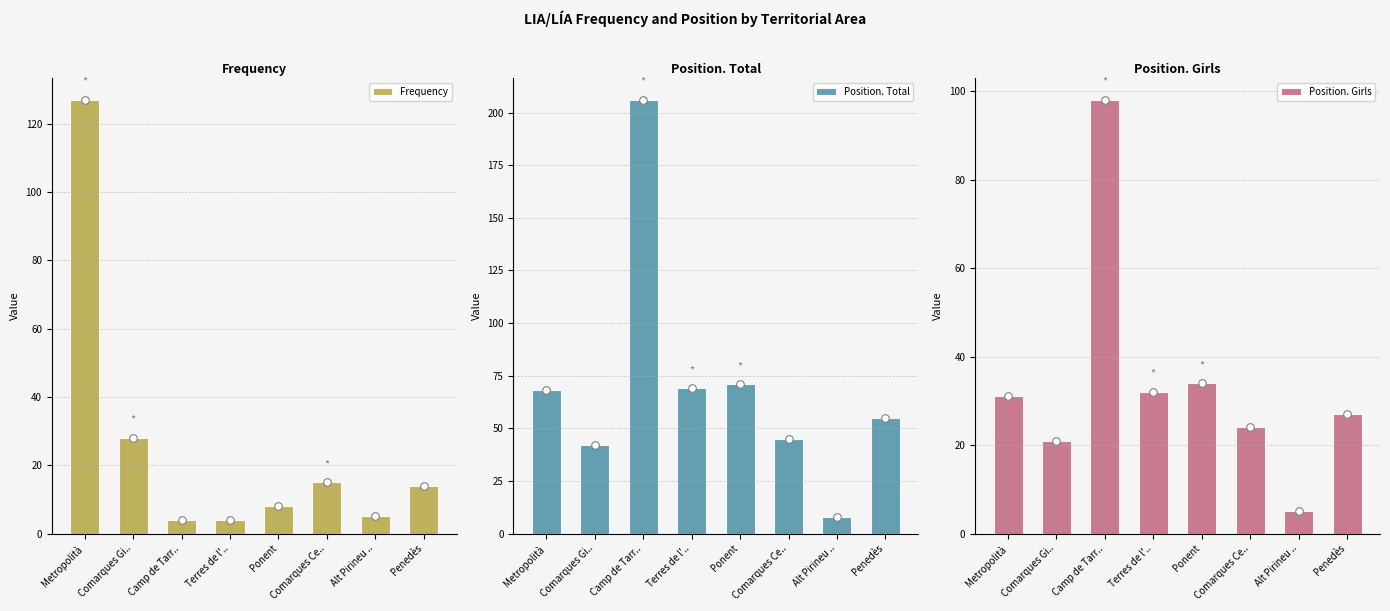

What are all the series names shown in the legend?

Frequency, Position. Total, Position. Girls